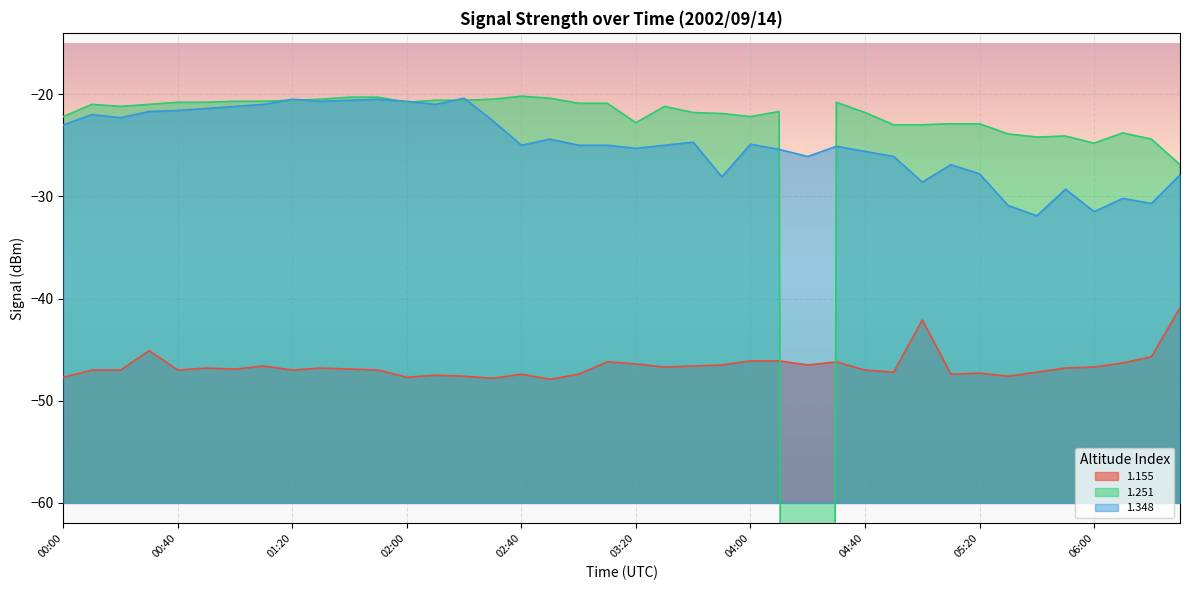

Which series has the largest total across all categories?

1.348